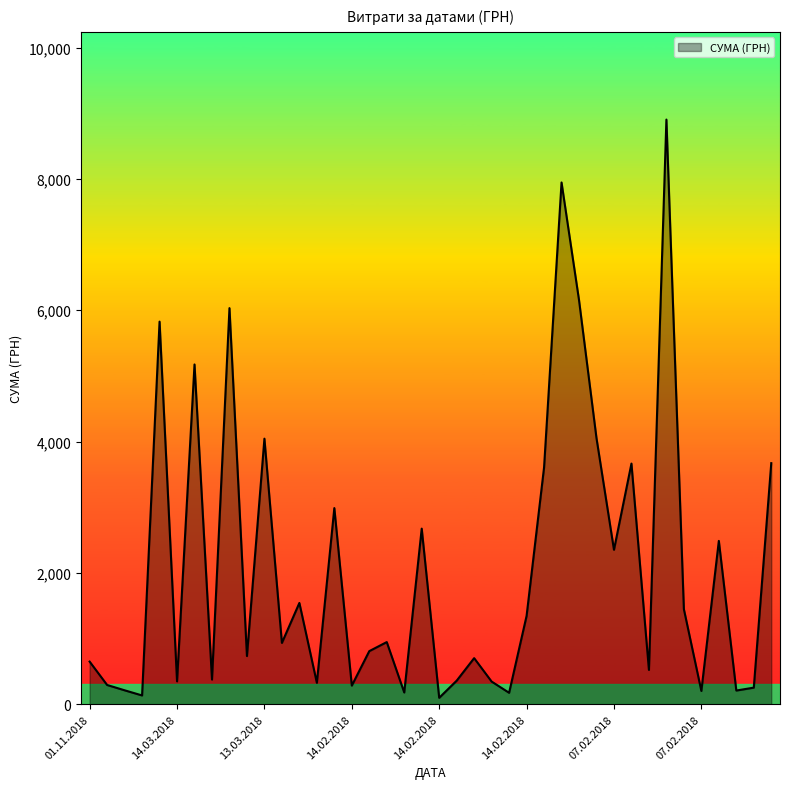

What is the maximum value shown in the chart?

8903.7